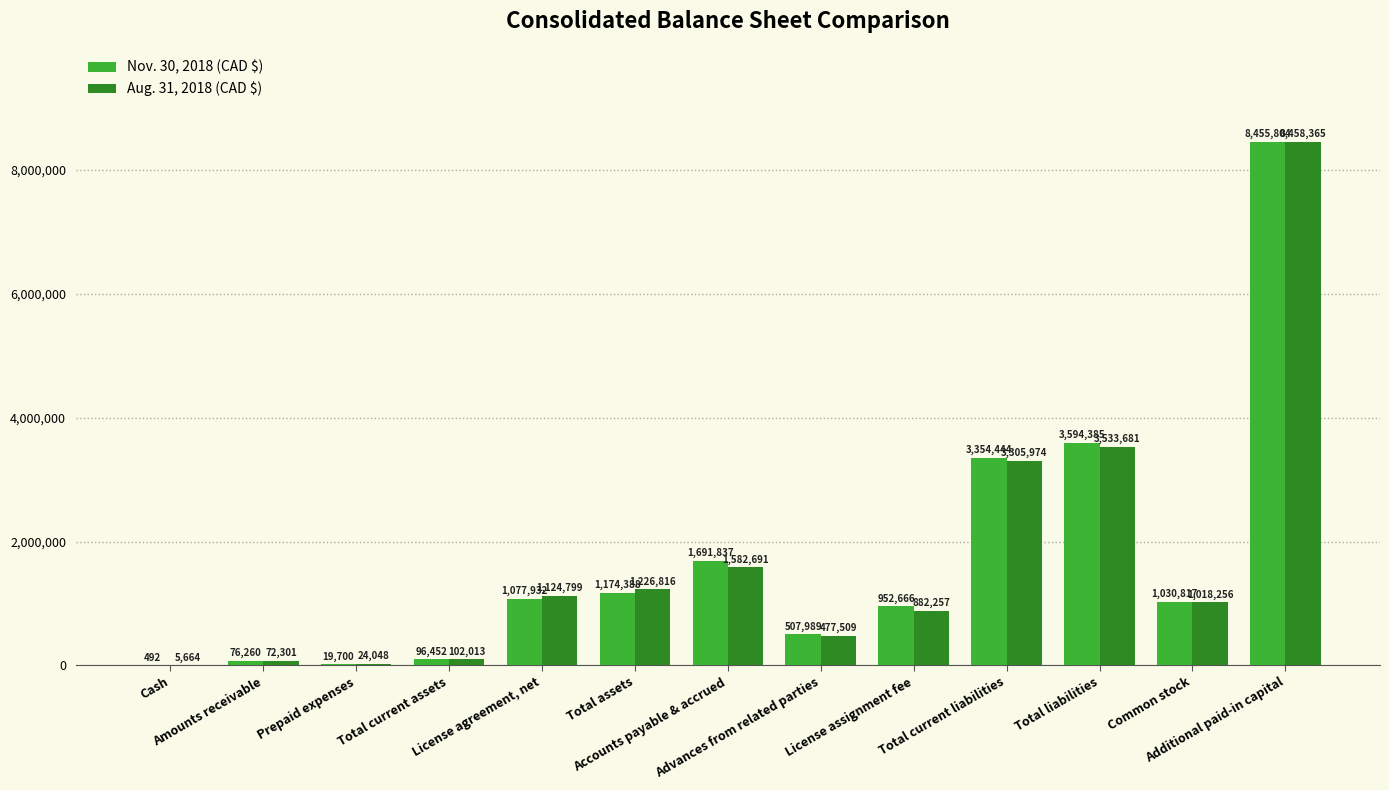

Which label corresponds to the largest value in the chart?

Additional paid-in capital